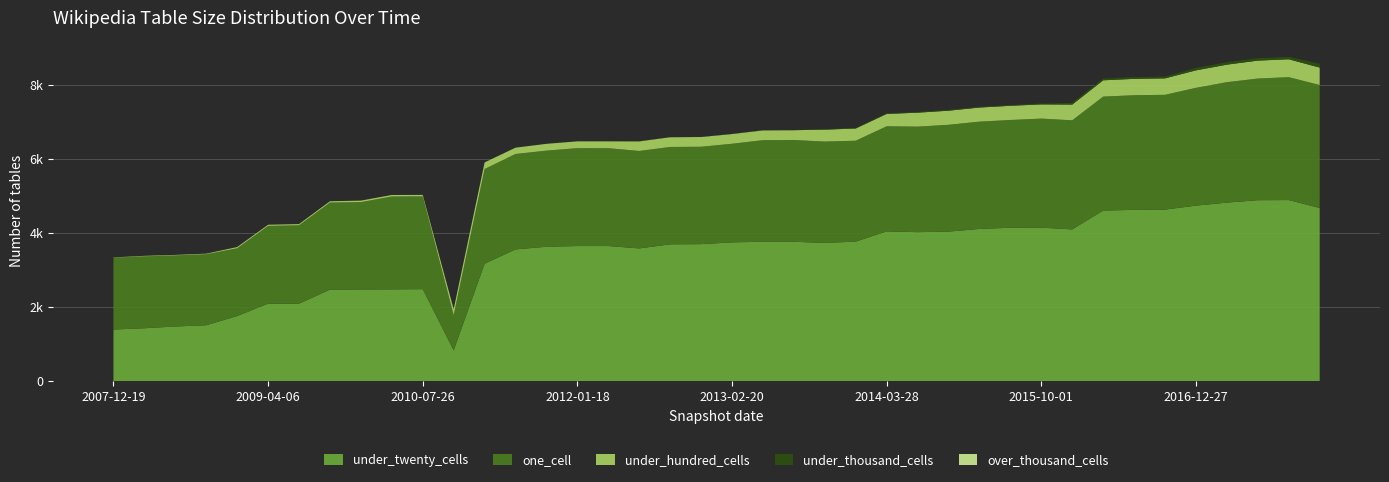

Reading left to right, what are all the values shown in this chart?

one_cell: 1936	1936	1914	1914	1825	2095	2112	2346	2353	2503	2499	947	2551	2572	2590	2638	2637	2626	2624	2624	2657	2738	2742	2732	2718	2833	2844	2878	2891	2904	2939	2939	3071	3090	3093	3174	3246	3278	3312	3314
under_twenty_cells: 1397	1433	1480	1513	1762	2095	2095	2473	2478	2480	2486	837	3172	3557	3629	3648	3648	3584	3694	3699	3747	3763	3763	3731	3768	4042	4022	4037	4109	4141	4143	4097	4604	4622	4630	4737	4818	4883	4887	4673
under_hundred_cells: 8	15	15	16	34	32	33	36	41	41	41	163	178	170	183	183	184	259	263	263	263	264	265	321	330	333	376	380	380	382	383	424	439	441	443	471	472	484	482	470
under_thousand_cells: 0	0	0	0	0	0	0	0	0	0	0	0	0	0	0	0	0	5	5	5	5	5	5	14	14	14	22	22	22	22	22	47	47	47	47	65	65	65	65	105
over_thousand_cells: 0	0	0	0	0	0	0	0	0	0	0	0	0	0	0	0	0	0	0	0	0	0	0	0	0	0	0	0	0	0	0	0	0	0	0	0	0	0	0	0